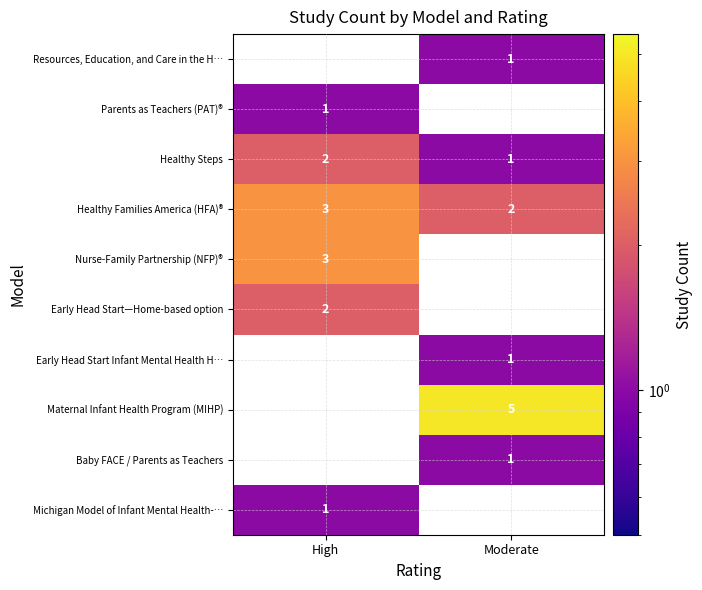

What is the sum of the Healthy Steps values at Moderate and High?

3